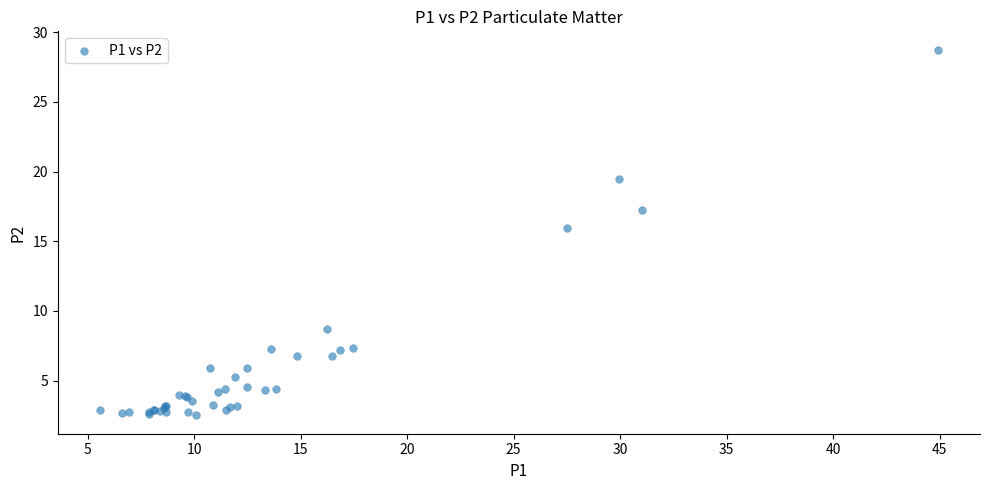

What Y value in the scatter plot is closest to 15?

15.9